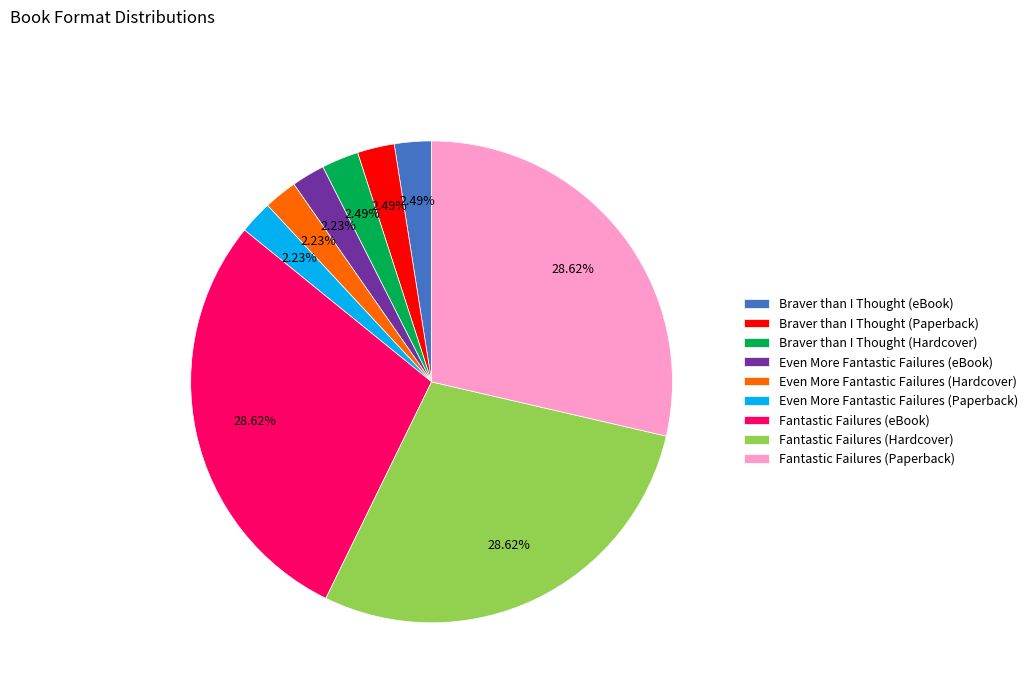

Does any single category account for the majority?

No